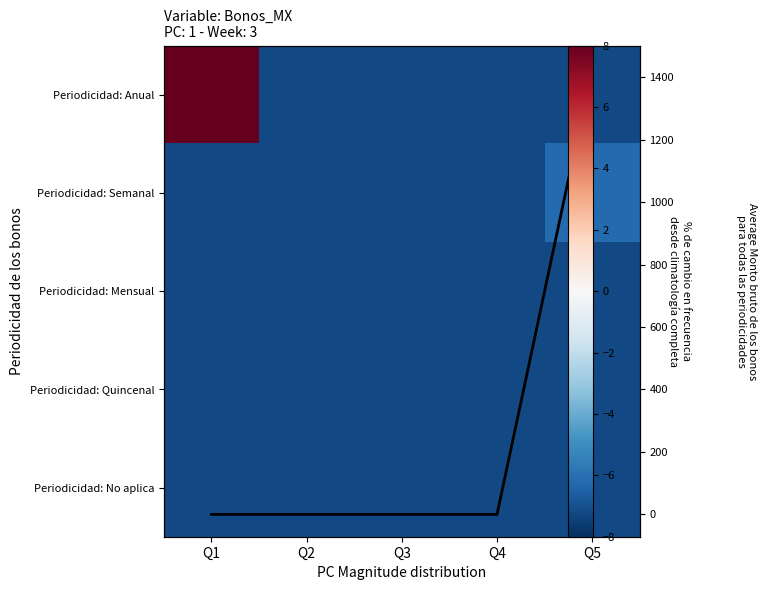

What is the average value of the Periodicidad: Quincenal series?

-7.2